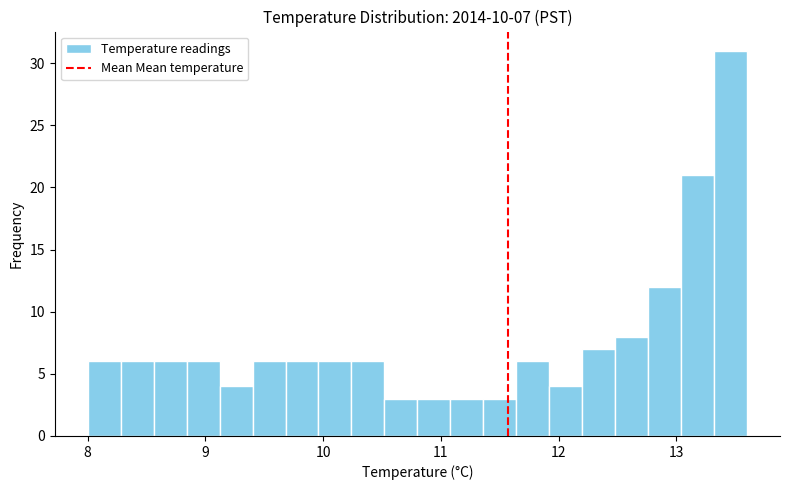

Read against the x-axis, roughly where is the centre of the tallest bar?

13.5